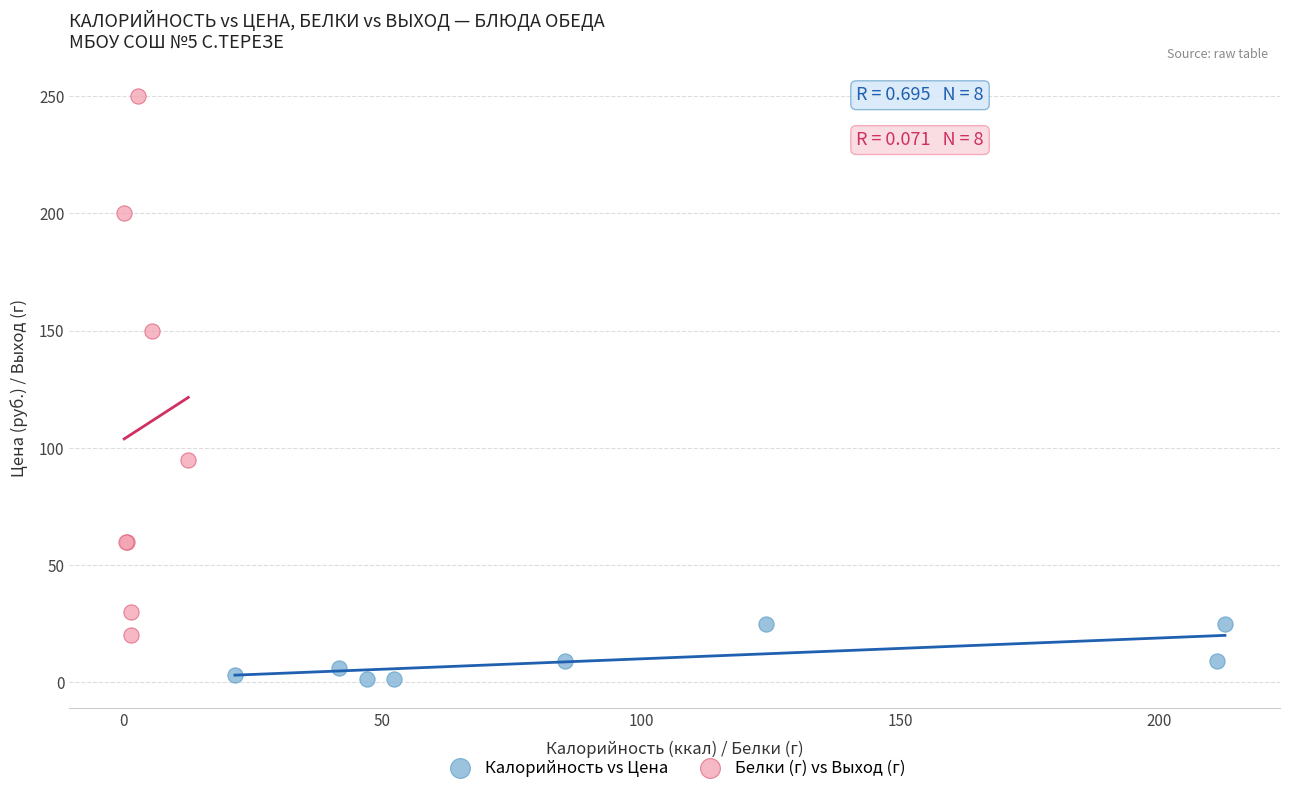

Which series has the widest spread of Y values?

Белки (г) vs Выход (г)